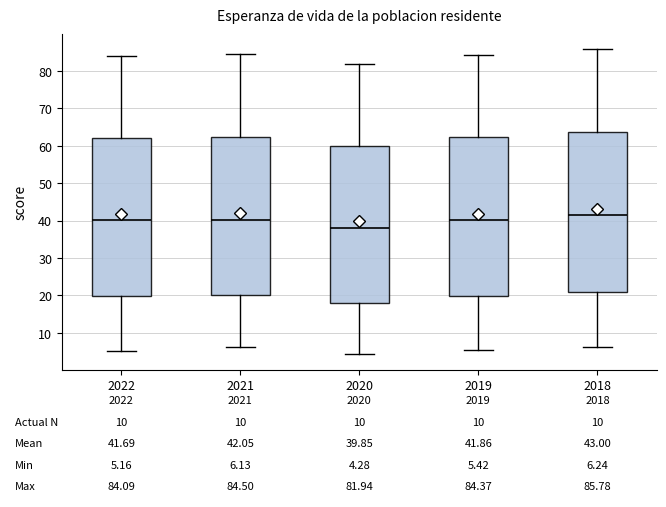

Which box has the highest median line?

2018